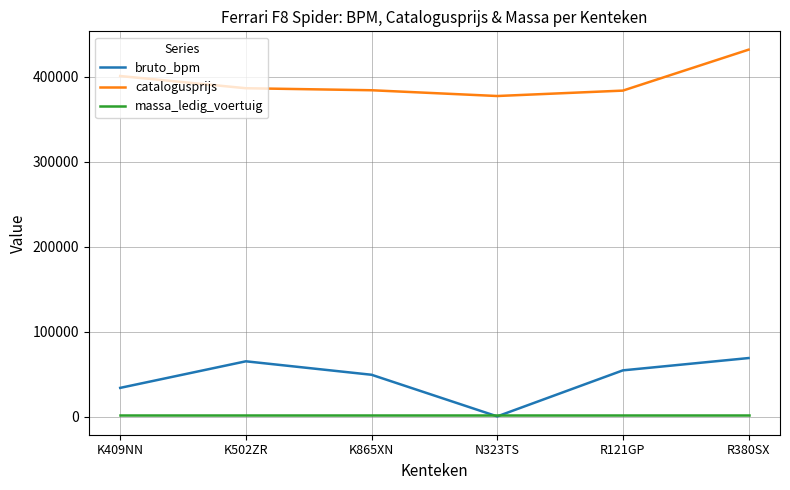

Which series has the largest total across all categories?

catalogusprijs